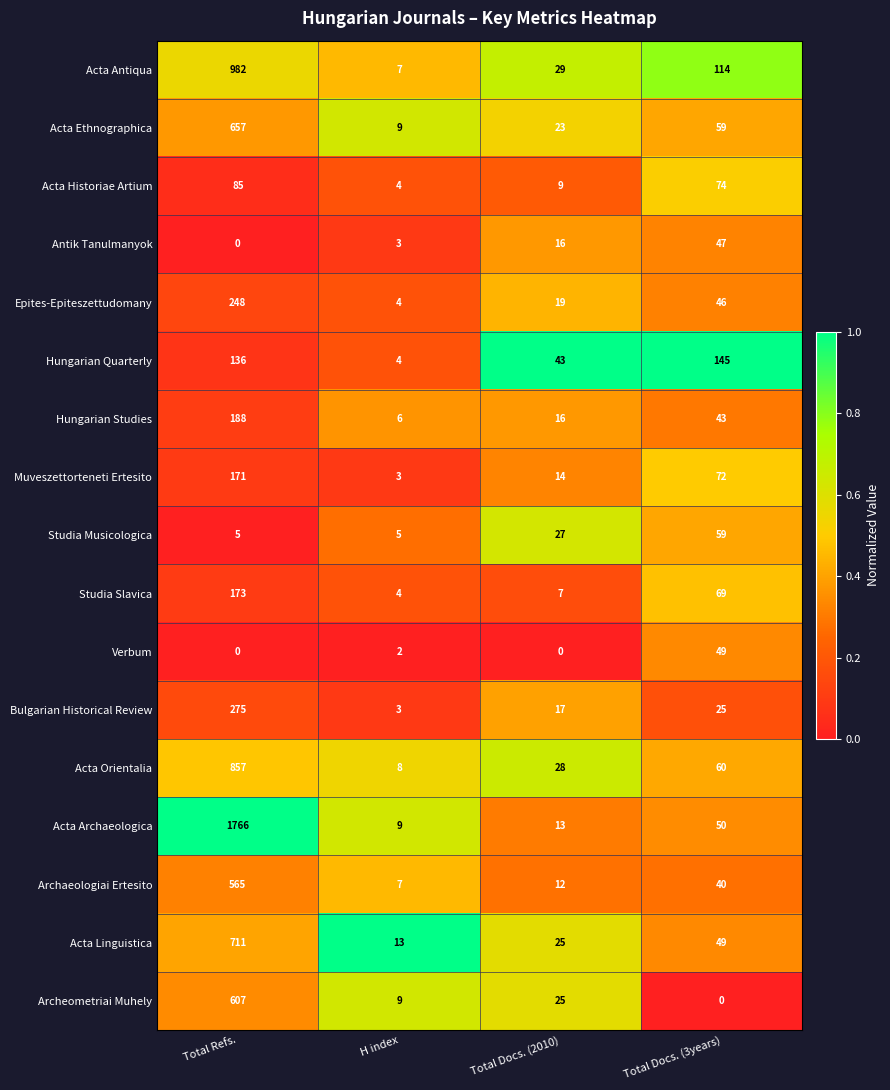

What is the difference between the highest and lowest values at Total Refs.?

1766